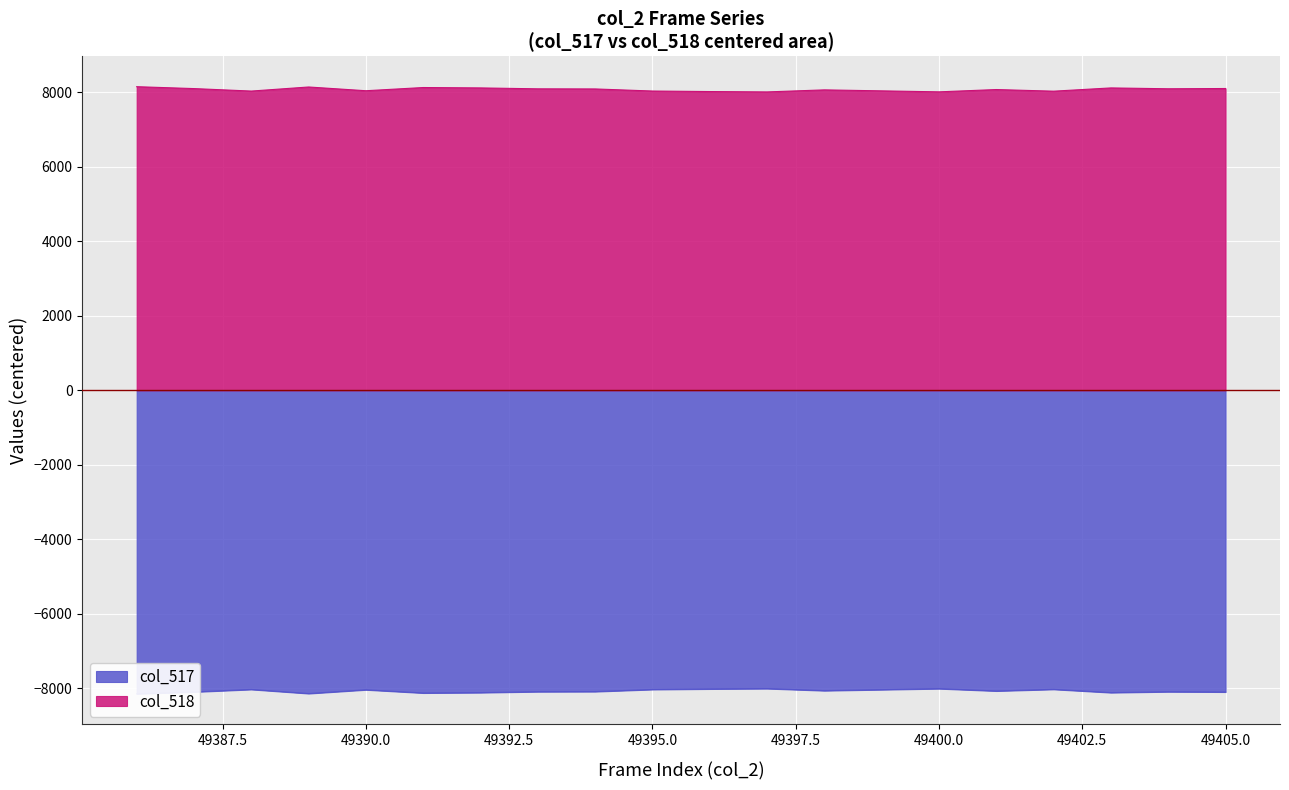

True or false: col_518 has a value of 8031.0 at 49395.0.

True